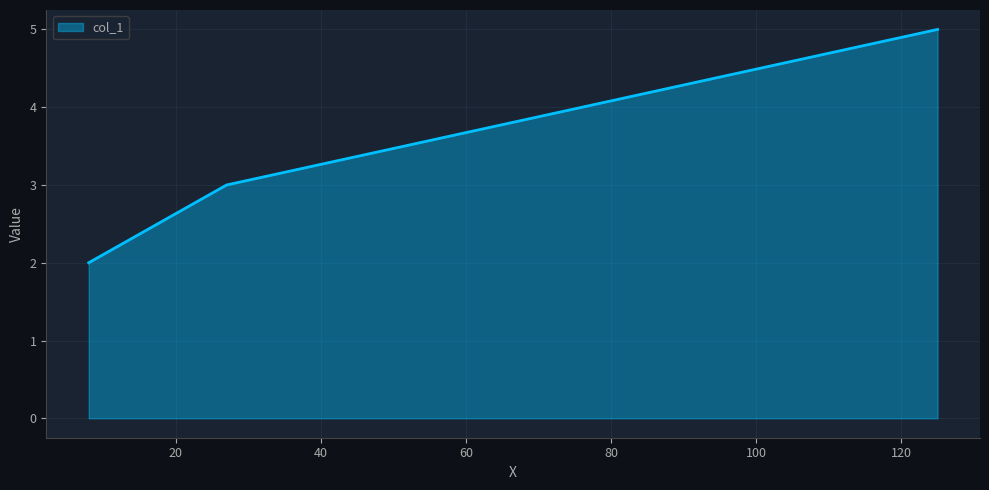

What is the minimum value shown in the chart?

2